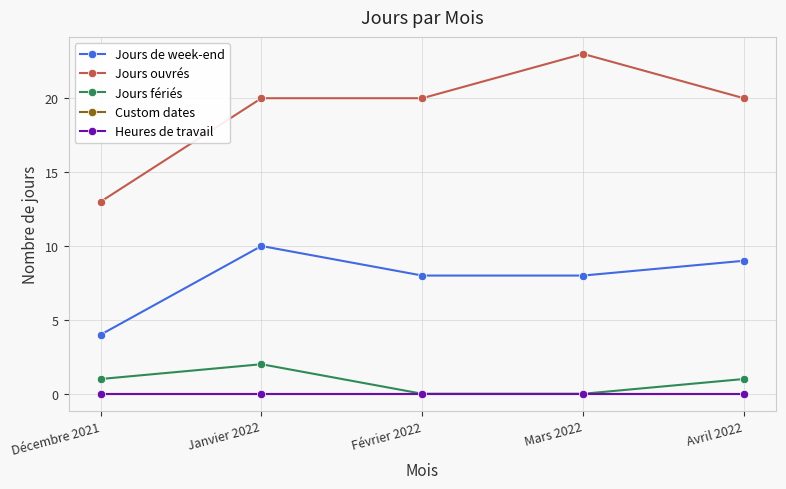

Is this an area chart (filled region under the line)?

No